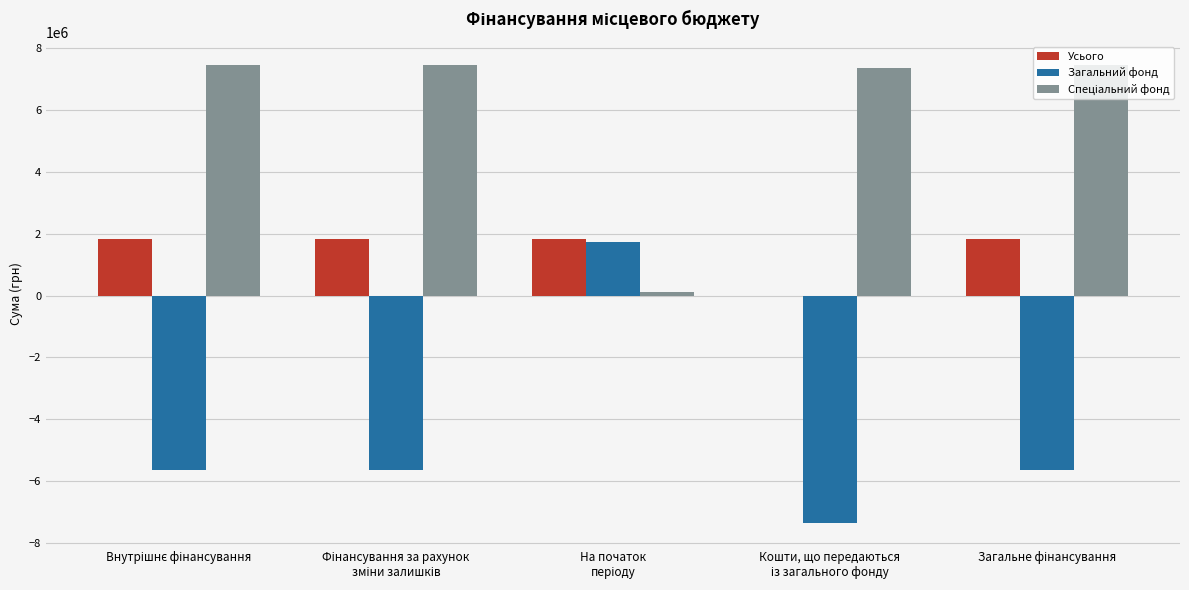

How many groups of bars are there?

5